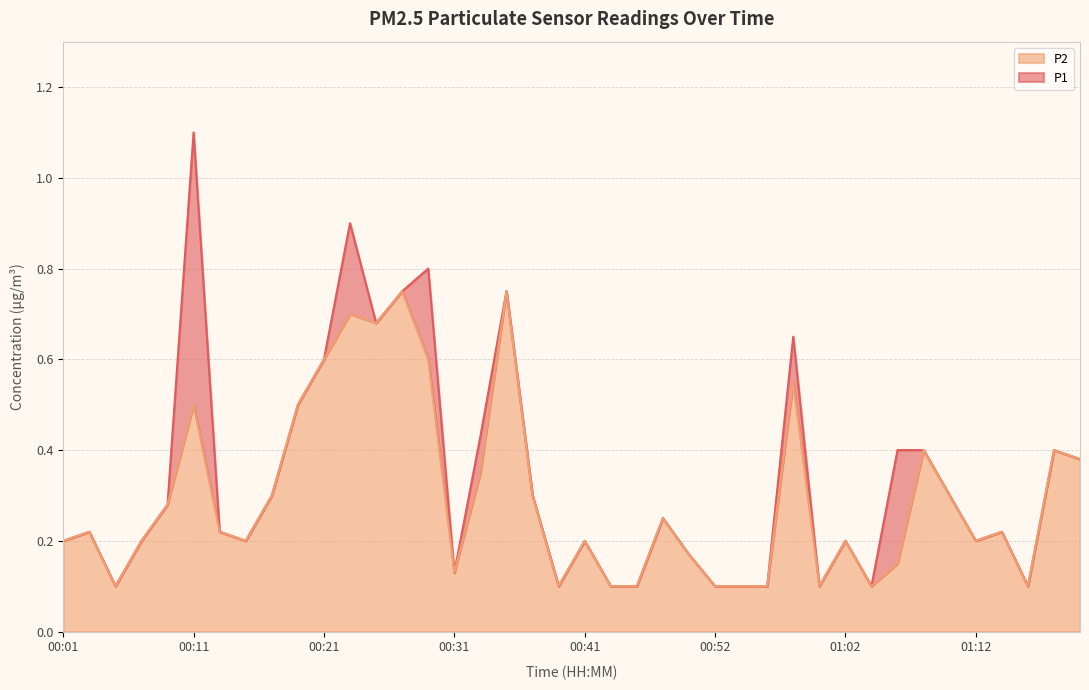

The P1 series shows 0.2 at 00:37. True or false?

False